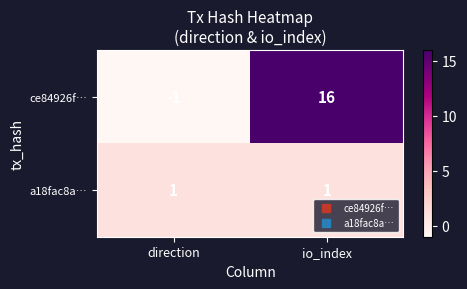

Is it true that ce84926f… equals -1 at direction?

True